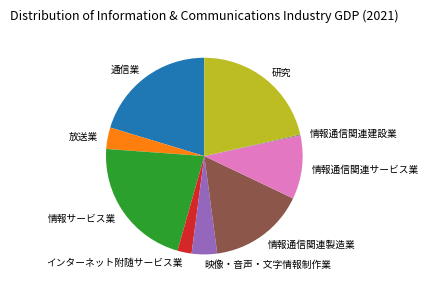

Do 情報通信関連サービス業 and 映像・音声・文字情報制作業 together represent more than half of the pie?

No